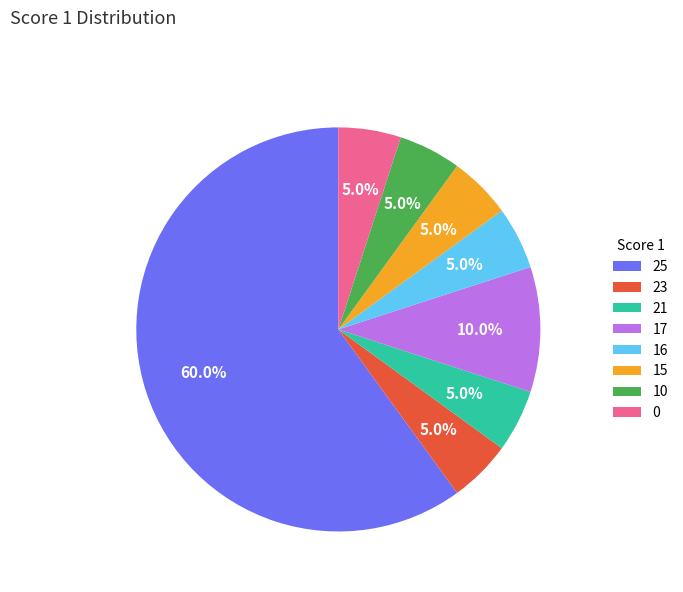

To the nearest percent, what is the average slice percentage?

12%